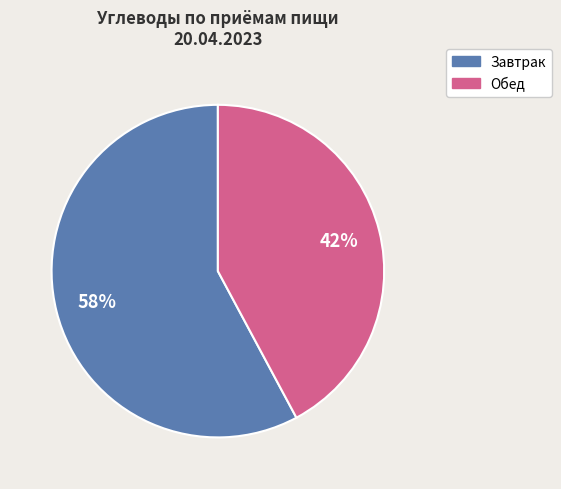

Does any single category account for the majority?

Yes